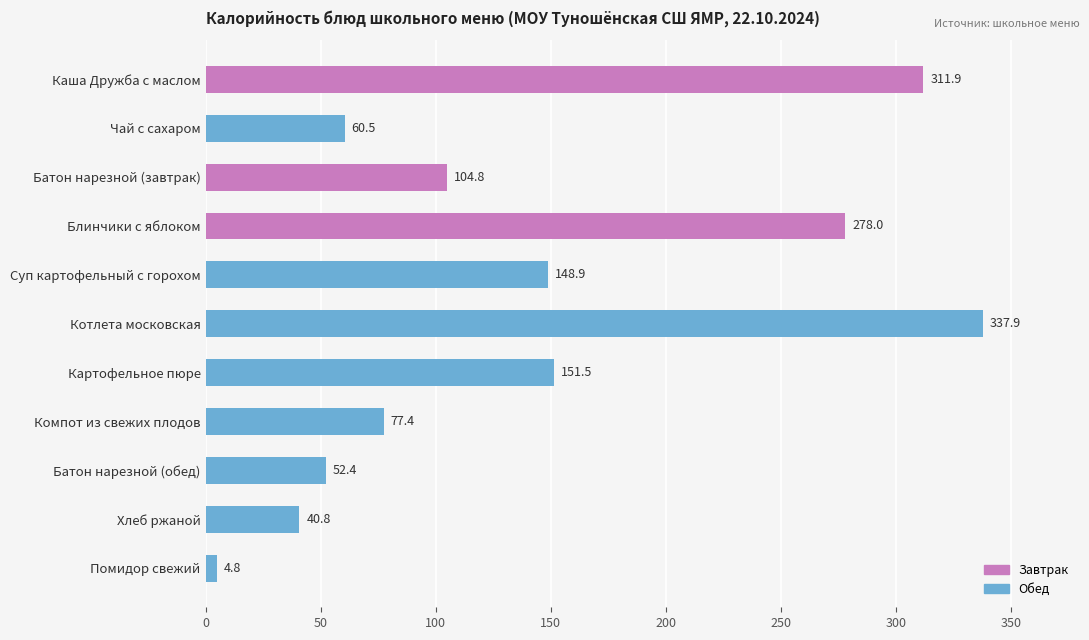

Where is the data nearest to the value 171?

Картофельное пюре